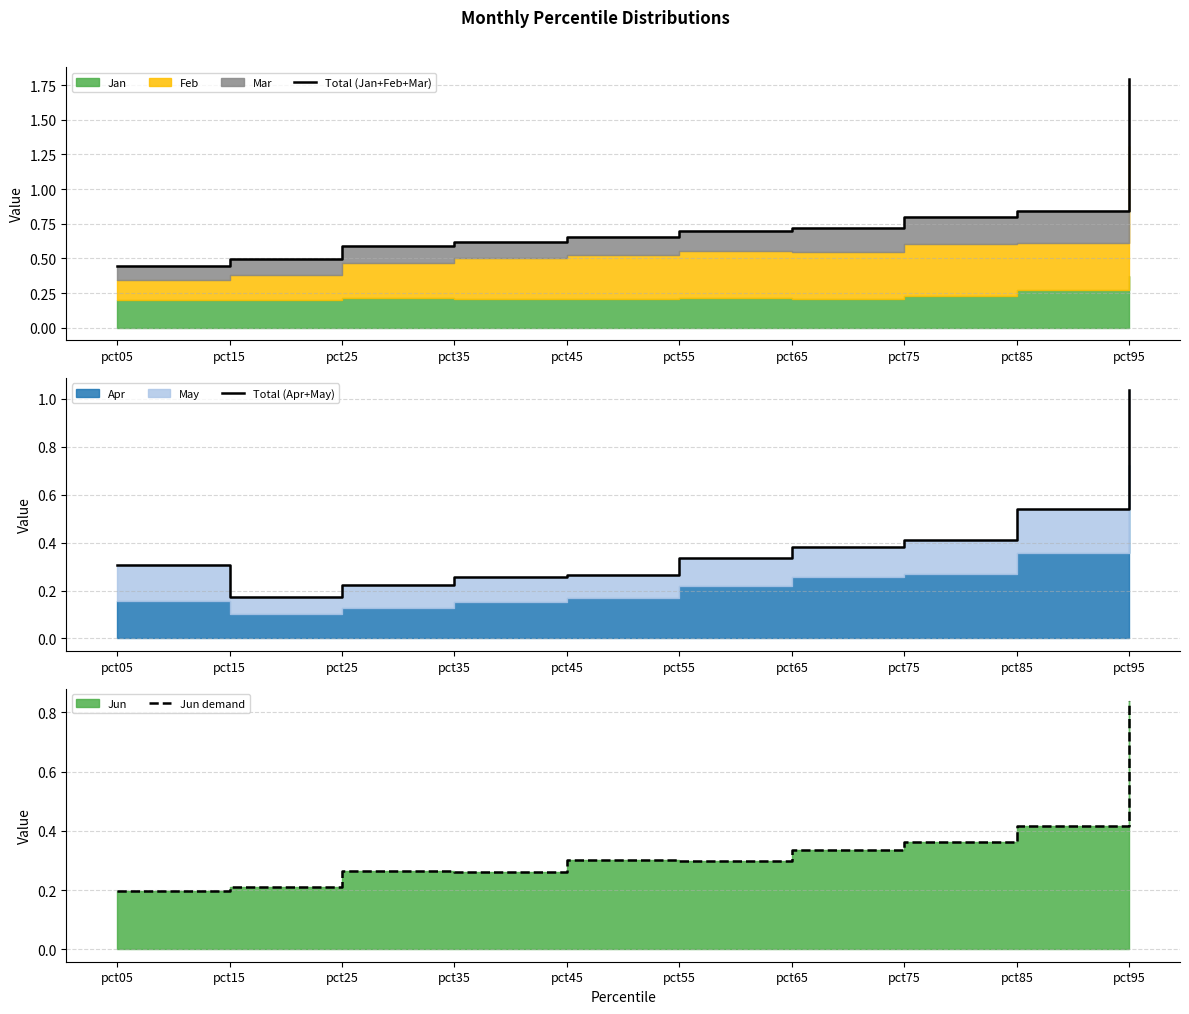

List the series in order of their peak value, lowest first.

Jun demand, Total (Apr+May), Total (Jan+Feb+Mar)